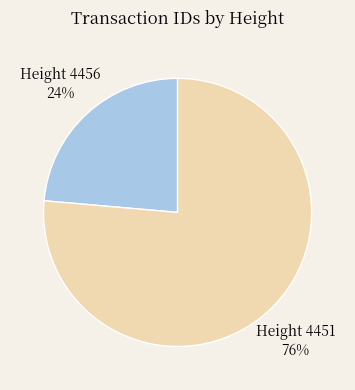

What percentage is the Height 4451 slice, to the nearest percent?

76%